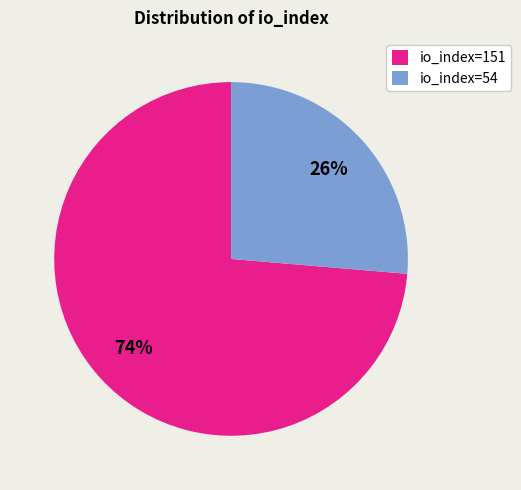

To the nearest percent, what is the combined percentage of io_index=54 and io_index=151?

100%